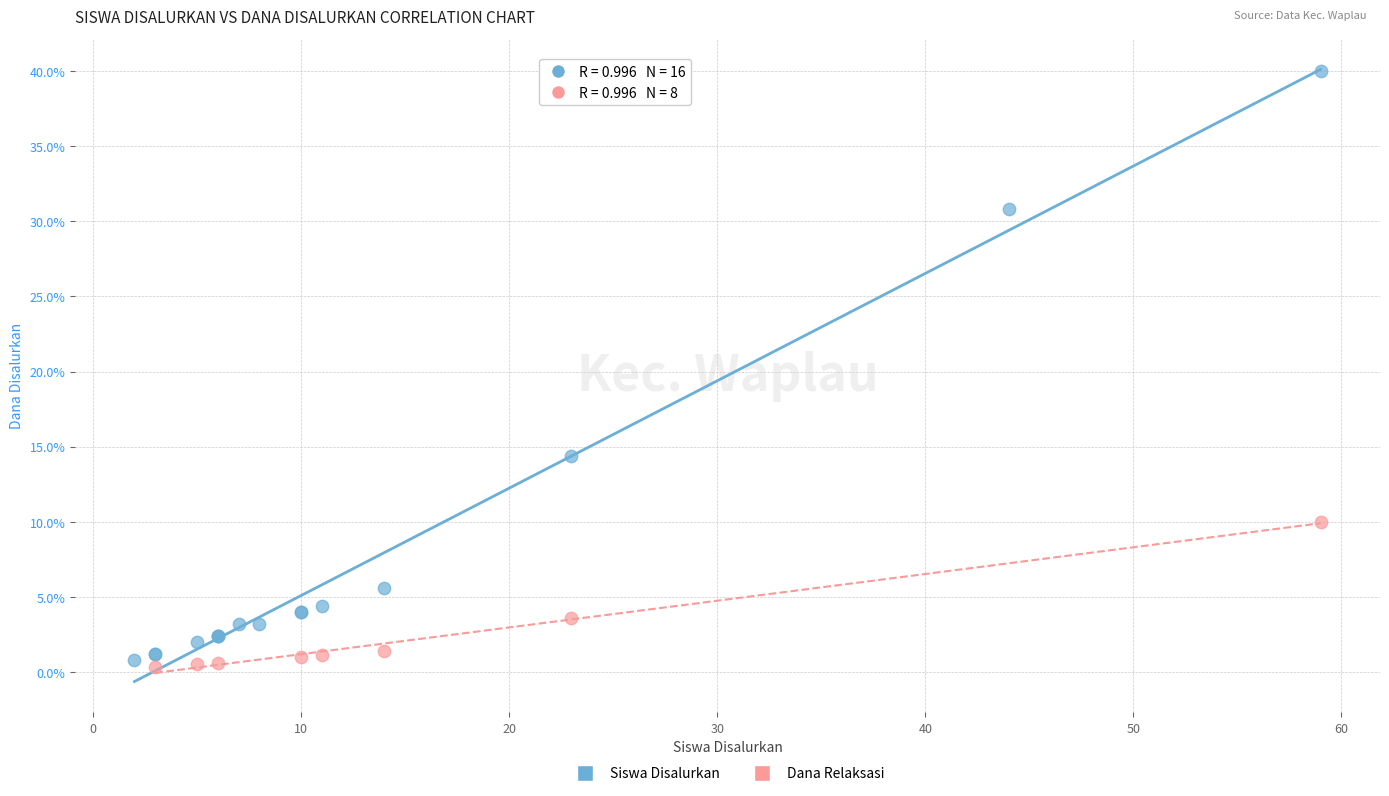

Which series contains the highest Y value?

Siswa Disalurkan